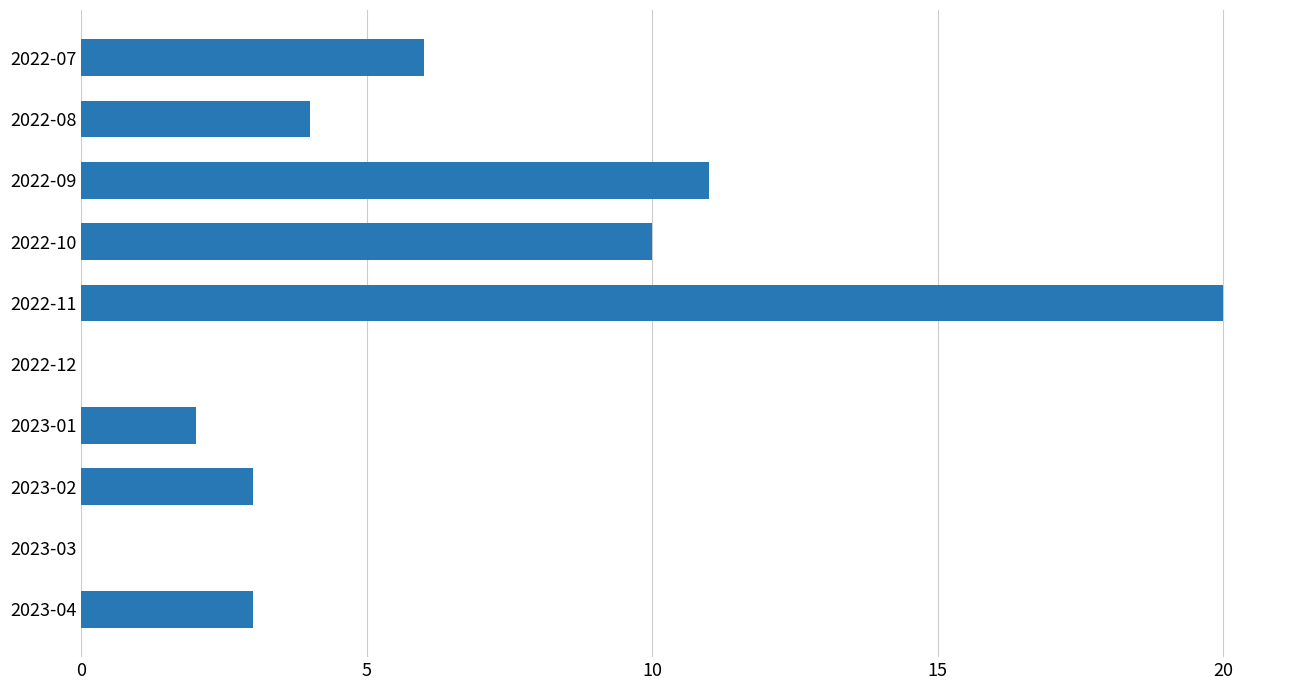

What is the sum of the values at 2022-11 and 2023-01?

22